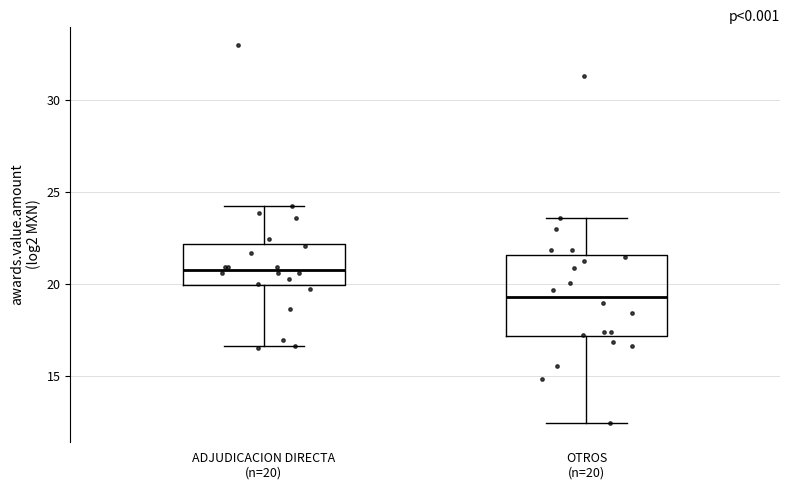

Where does the median line of the box for ADJUDICACION DIRECTA (n=20) sit on the y-axis? The values are not printed on the chart, so give them approximately, as read against the axis.

21.0